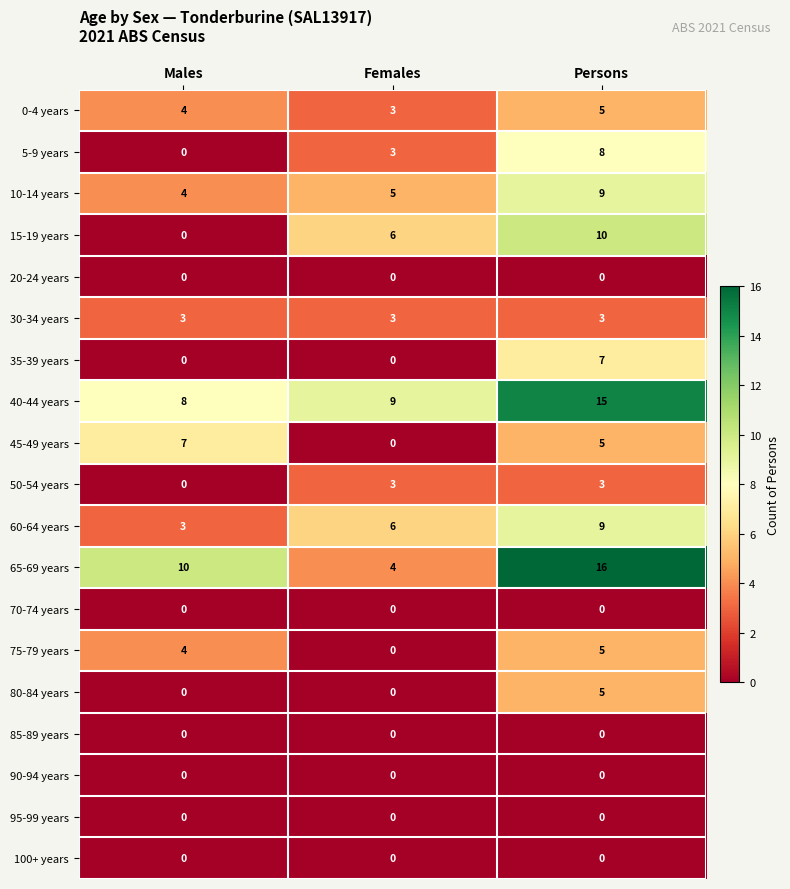

The value of 80-84 years at Females is 3. True or false?

False